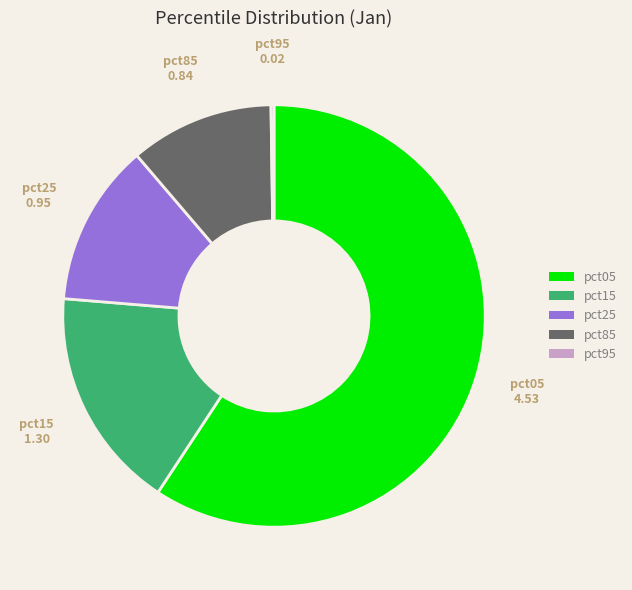

True or false: pct25 accounts for 1% of the total.

False